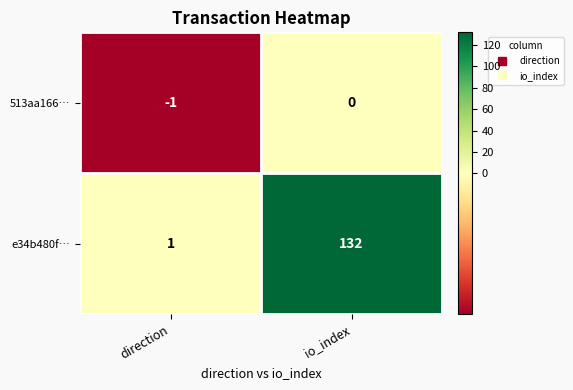

Reading left to right, transcribe all the data shown in this chart.

513aa166…: -1	0
e34b480f…: 1	132